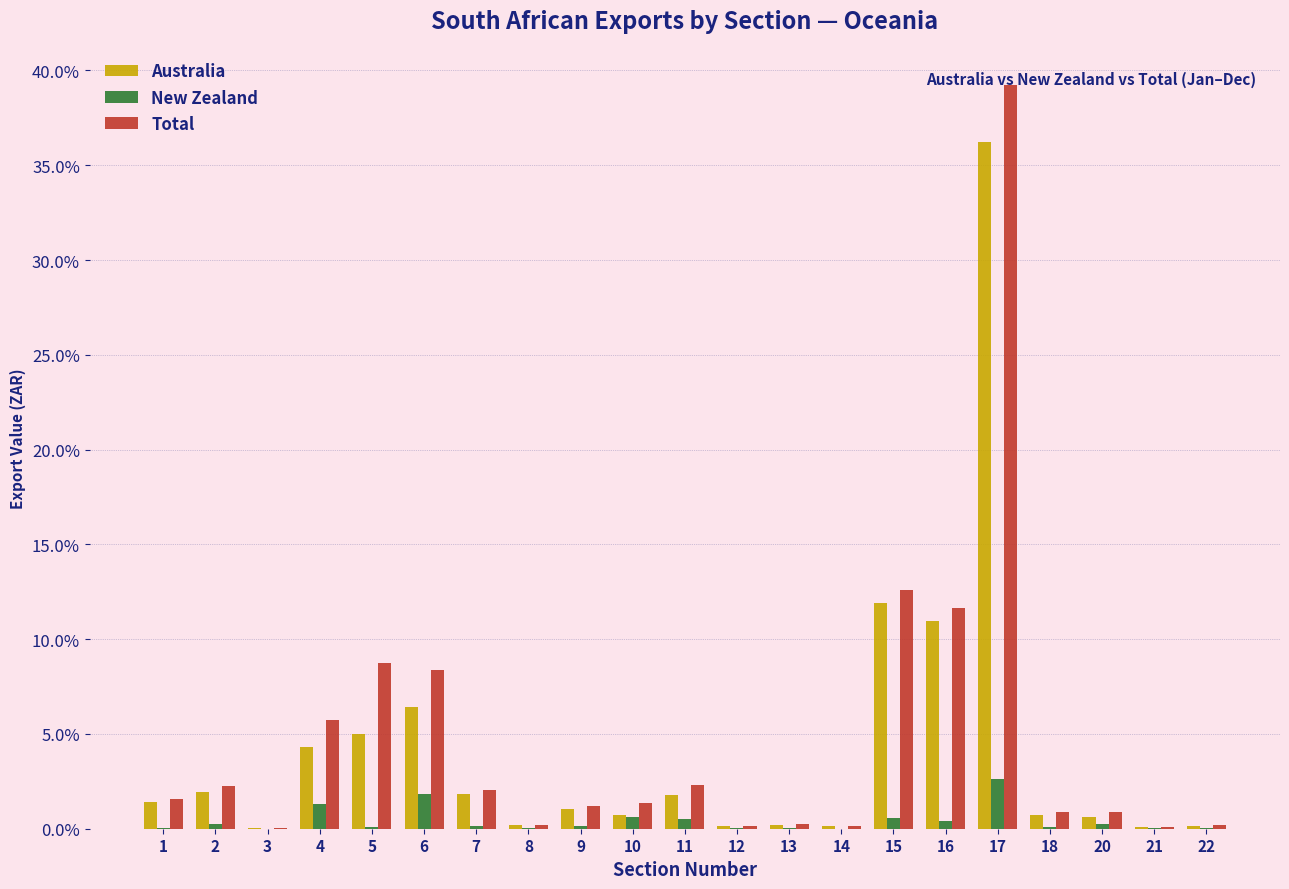

At which label does Total first exceed 1?

1